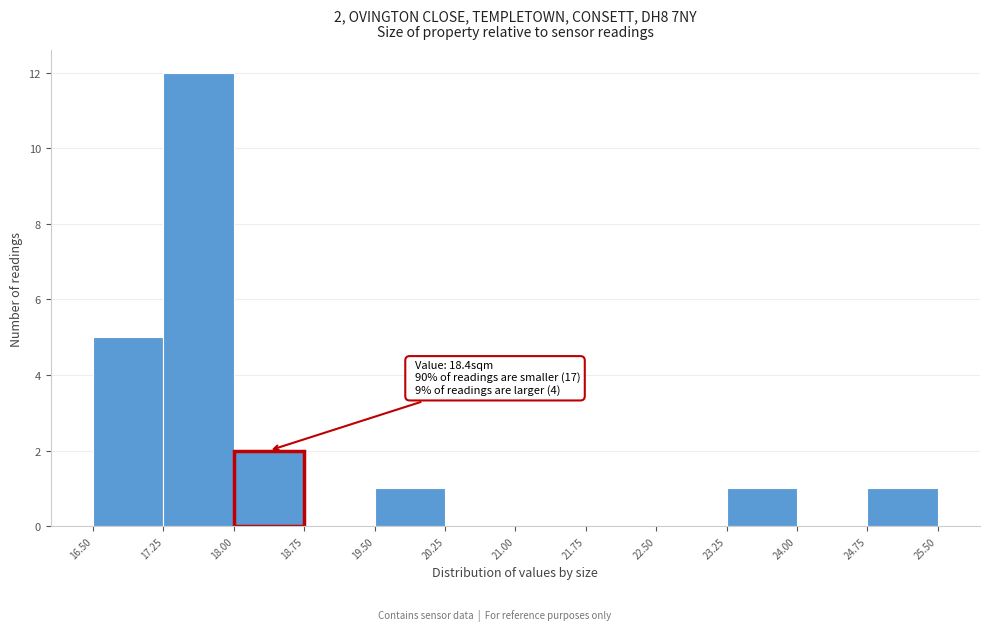

Over which range of the x-axis is the bar tallest?

17.25 to 18.00